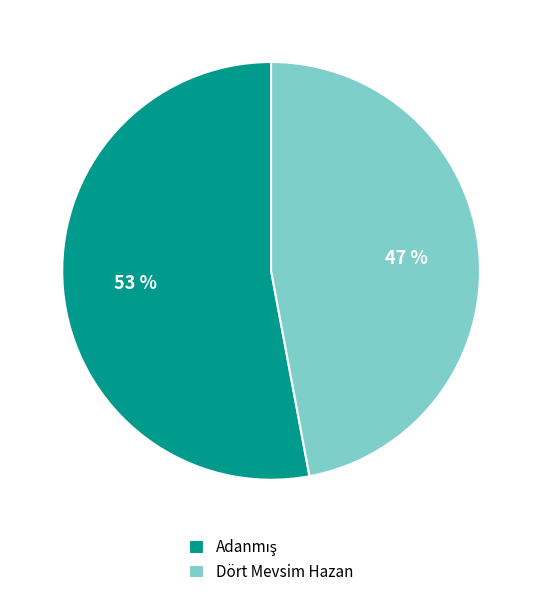

Is it true that Dört Mevsim Hazan is 42% of the pie?

False